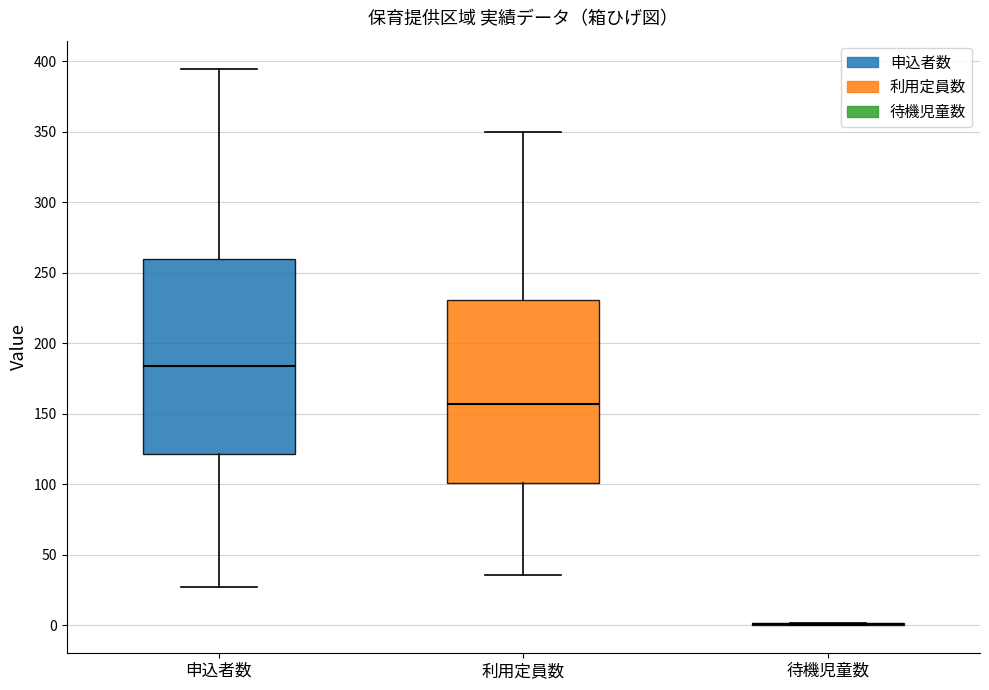

Reading left to right, read every box against the y-axis: the position of its median line, the range the box covers, and the ends of its whiskers. The values are not printed on the chart, so give them approximately, as read against the axis.

申込者数: median 185, box 120 to 260, whiskers 25 to 395
利用定員数: median 155, box 100 to 230, whiskers 35 to 350
待機児童数: box collapsed to a line at 0, whiskers 0 to 0